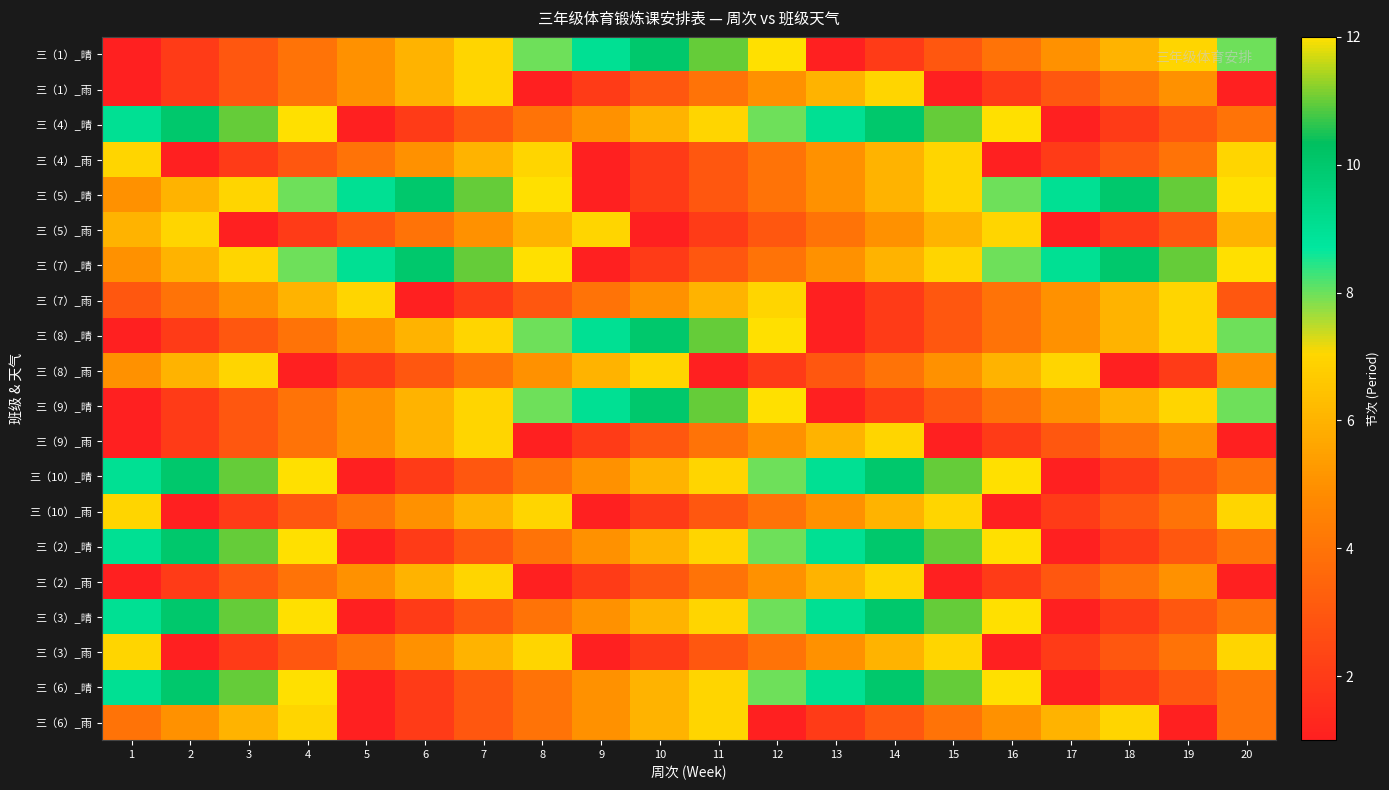

What is the total value across all series at 1?

100